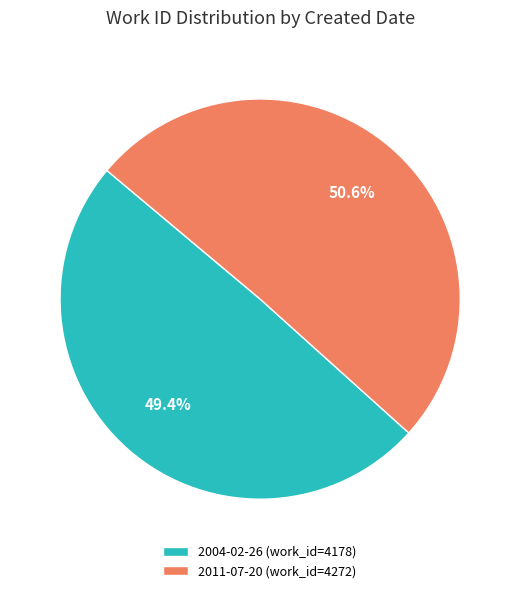

Combined, do 2011-07-20 and 2004-02-26 account for over 50%?

Yes